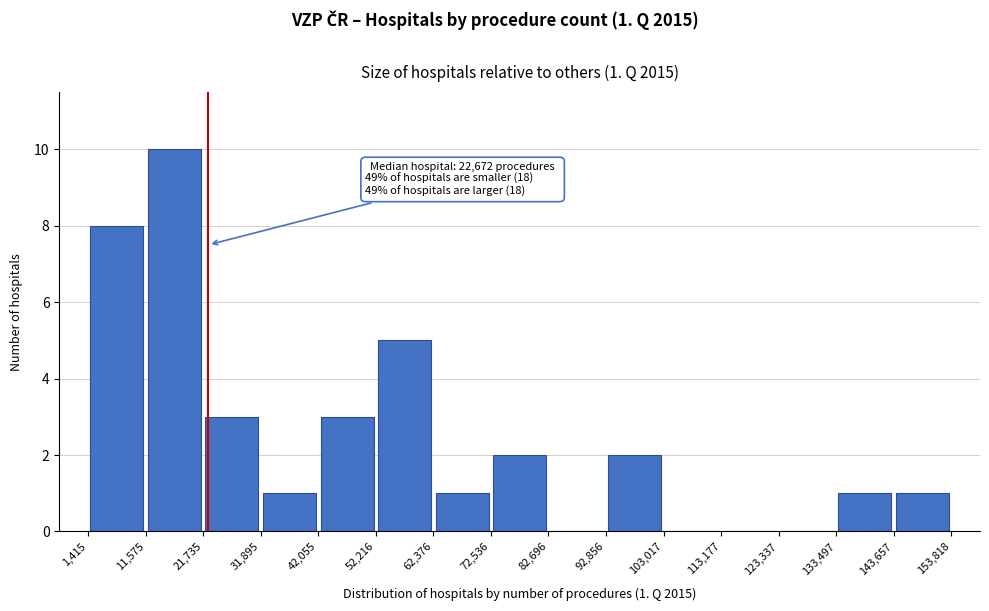

Over which range of the x-axis is the bar tallest?

11,575 to 21,735